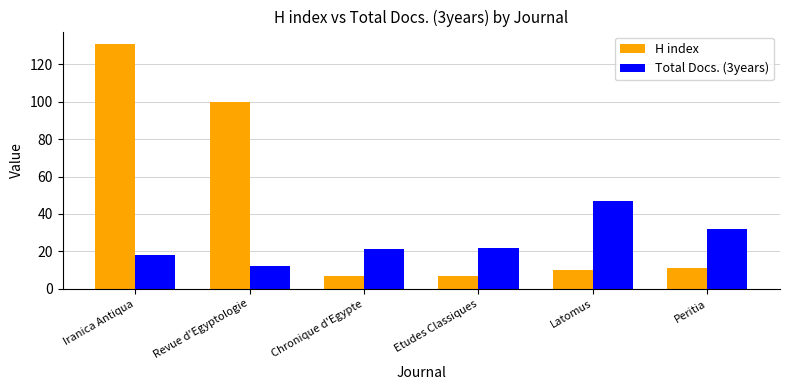

Which series has the widest spread of values?

H index